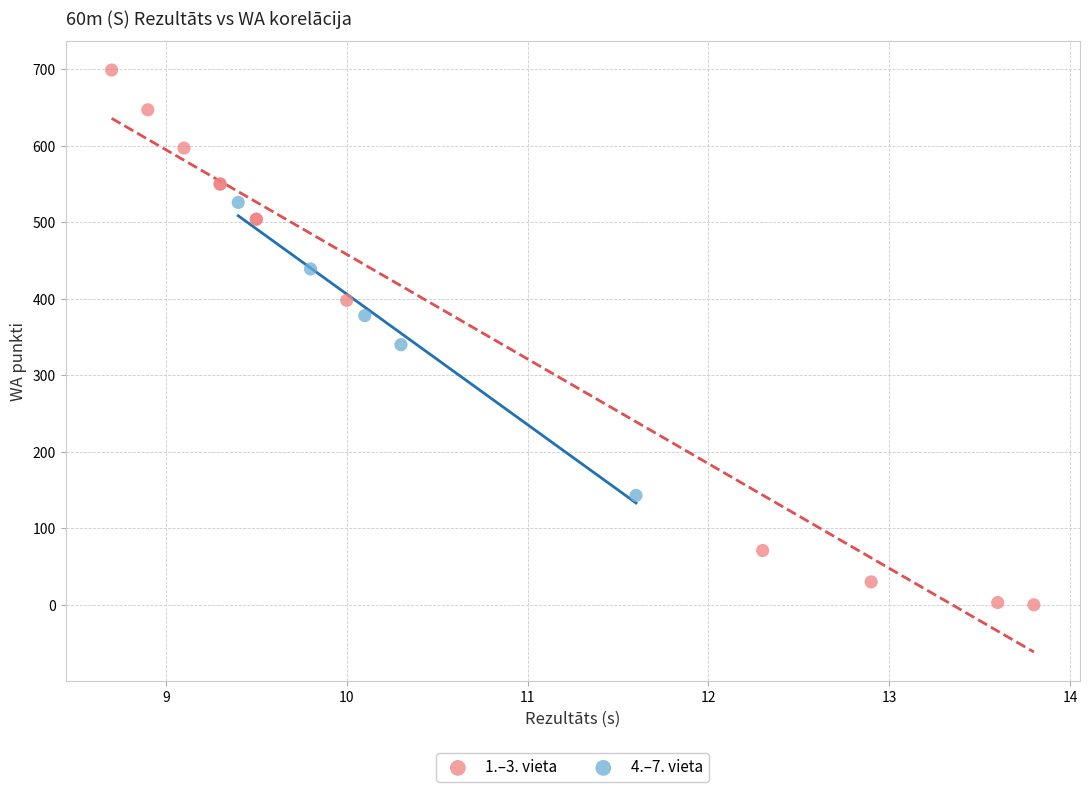

Which series reaches the minimum Y coordinate?

1.–3. vieta